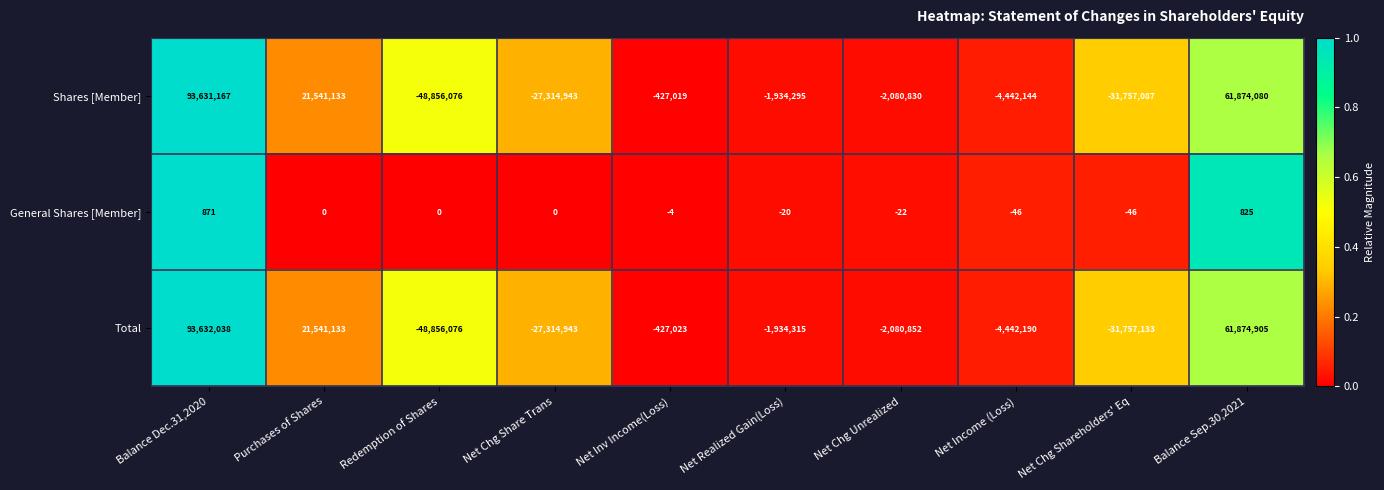

The value of Total at Net Income (Loss) is -2859200. True or false?

False